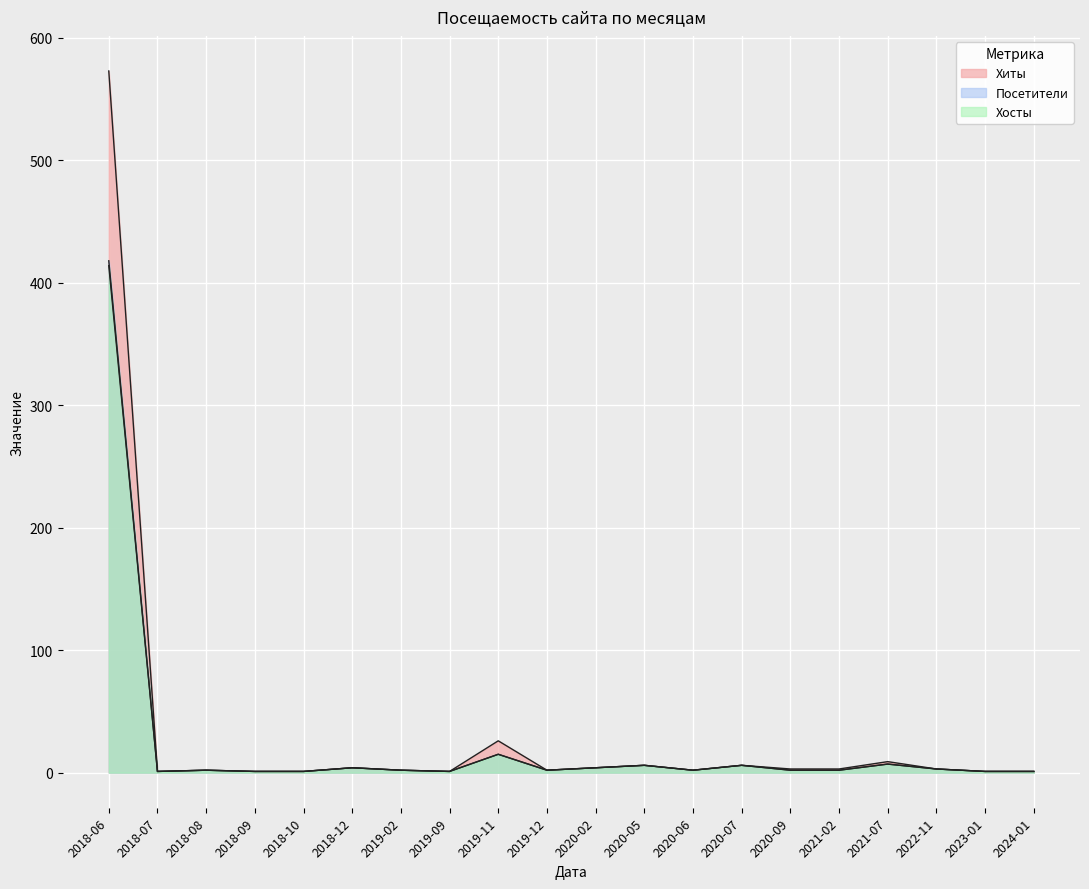

At which label does Посетители reach its peak?

2018-06